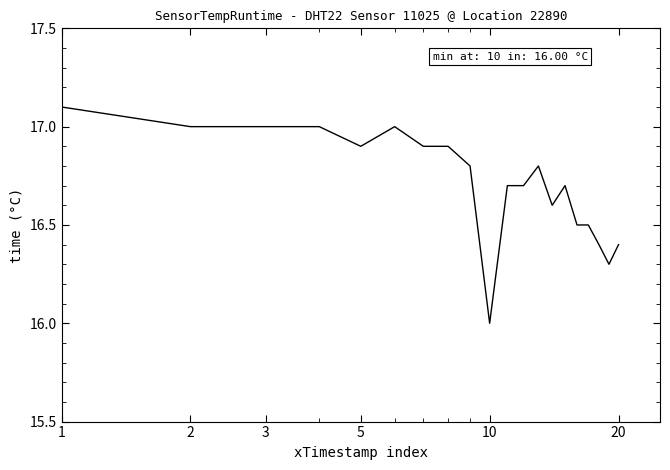

What is the greatest value displayed?

17.1